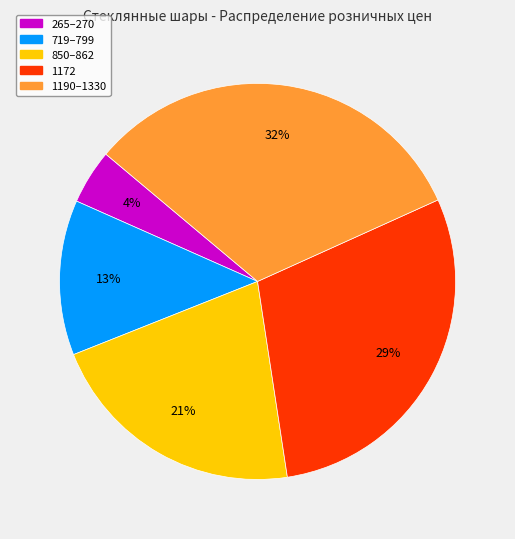

Is there a majority slice in this chart?

No